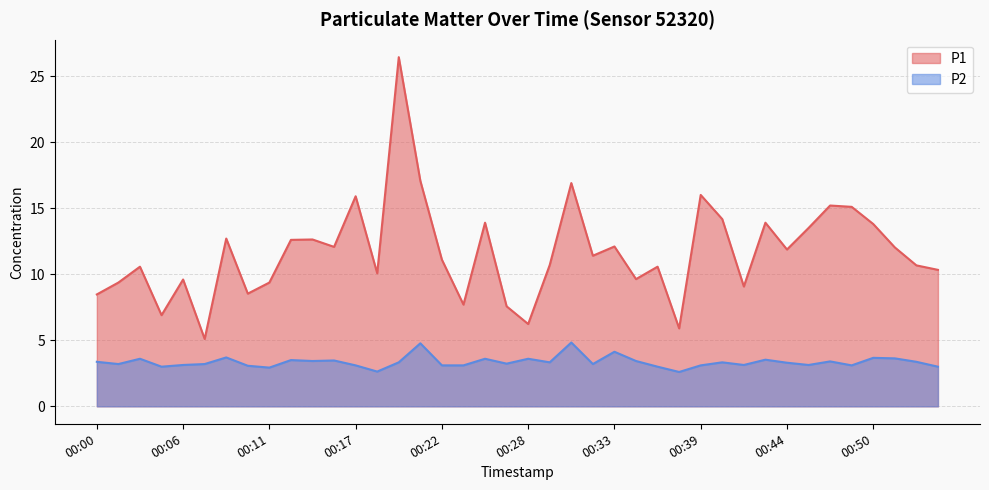

True or false: P2 has a value of 5.4 at 00:19.

False